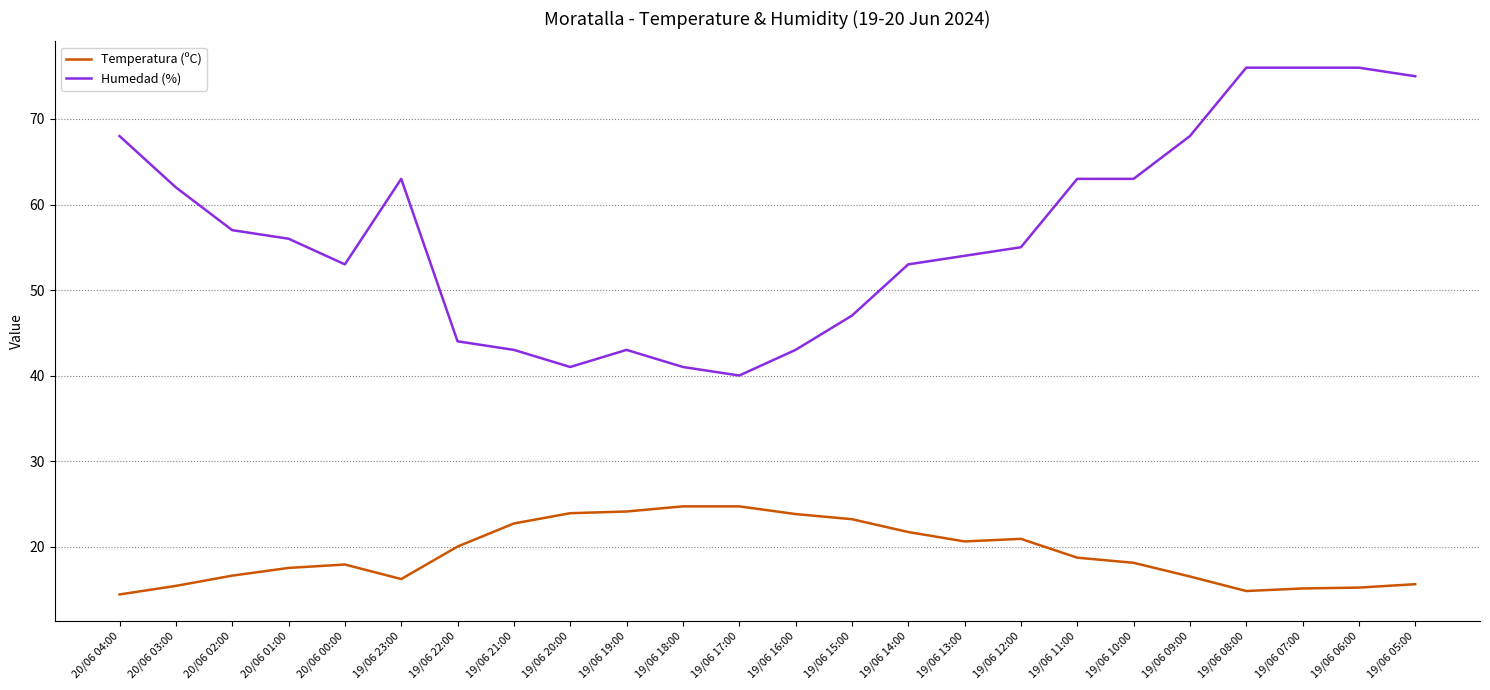

Where is the first local minimum for Humedad (%)?

20/06 00:00